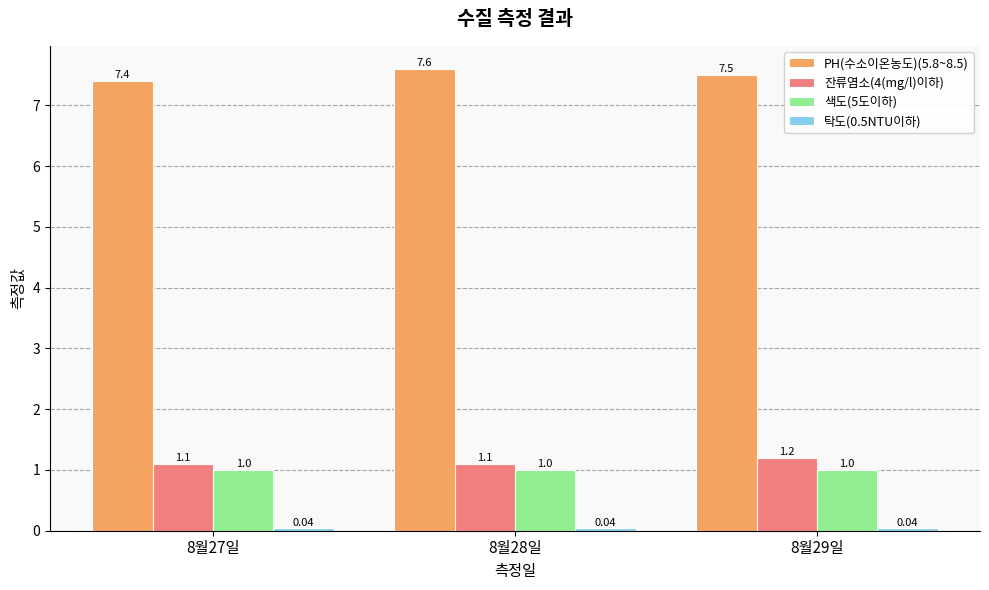

What is the sum of all 색도(5도이하) values?

3.0